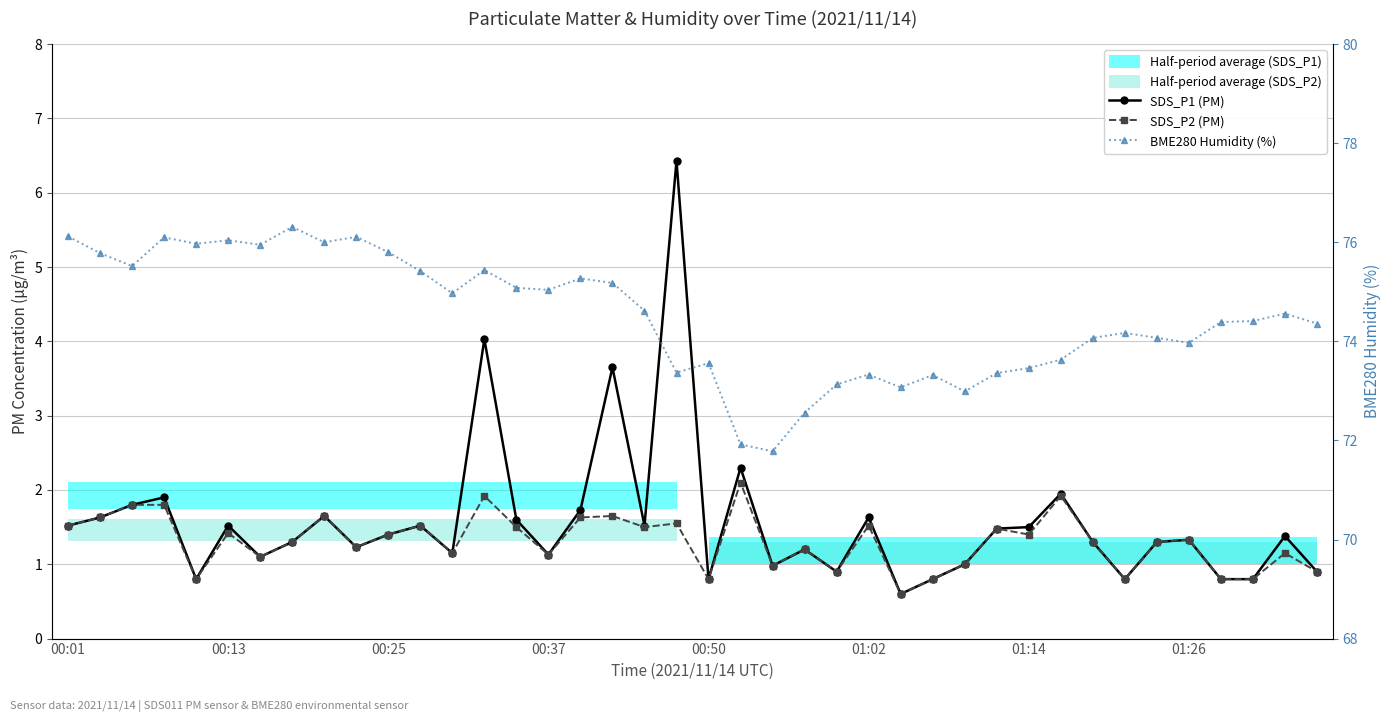

Rank the series by their maximum value, from highest to lowest.

BME280 Humidity (%), SDS_P1 (PM), SDS_P2 (PM)